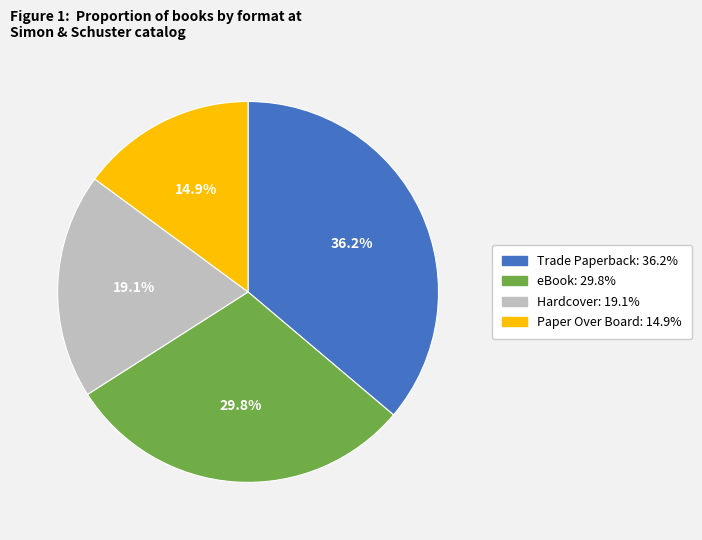

What is the smallest slice in the pie chart?

Paper Over Board